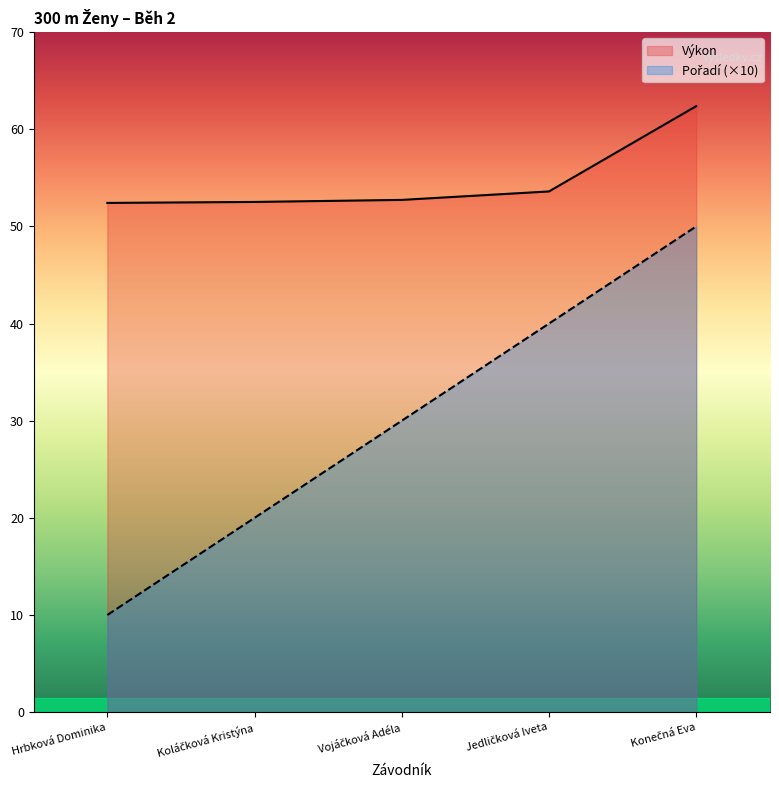

How many values in the Pořadí series exceed 30?

2